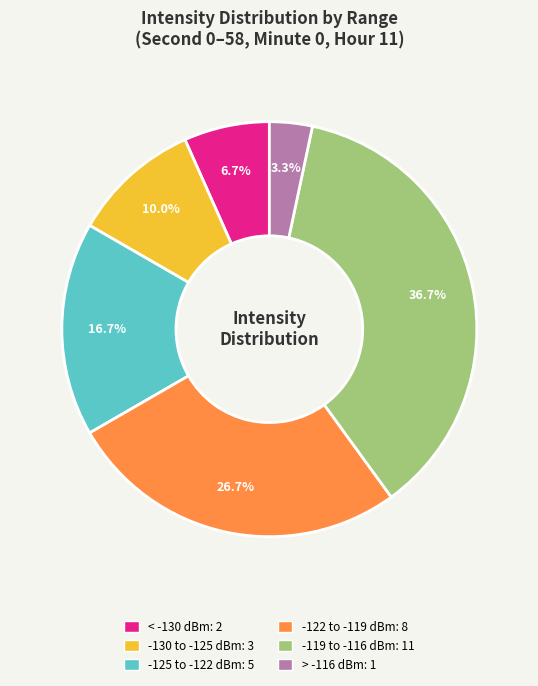

How many slices are in this pie chart?

6